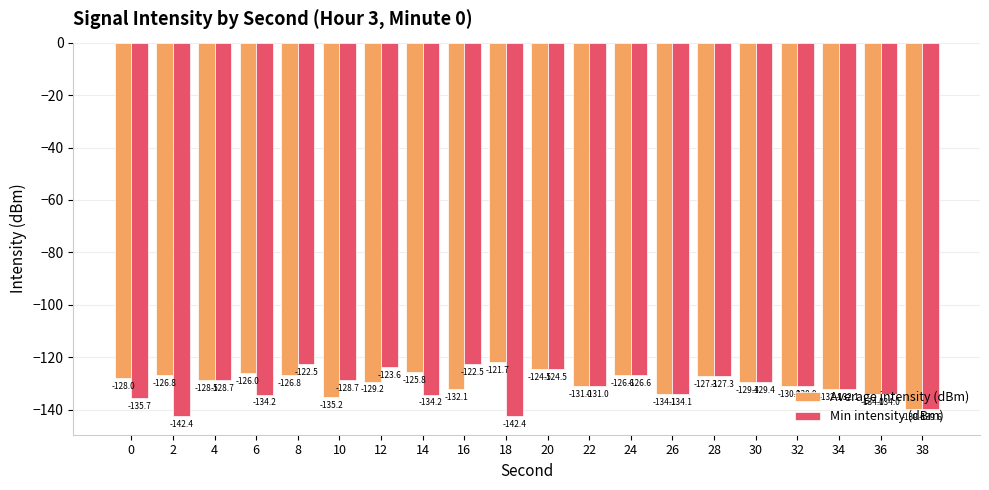

Which series has the largest total across all categories?

Average intensity (dBm)